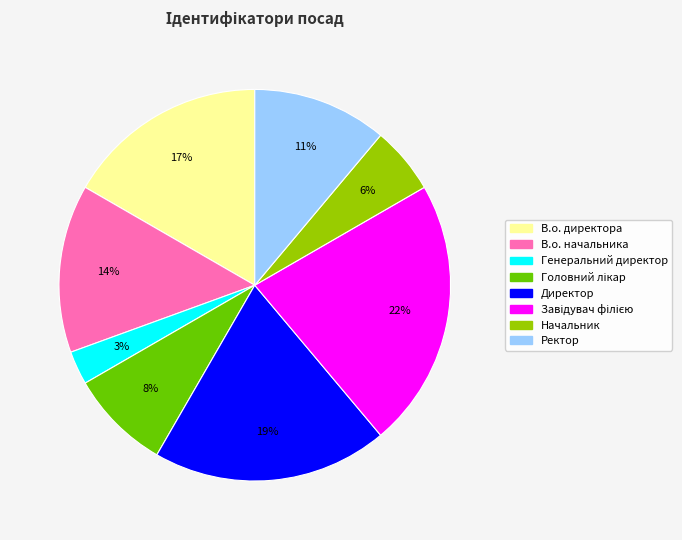

Combined, do В.о. начальника and Начальник account for over 50%?

No